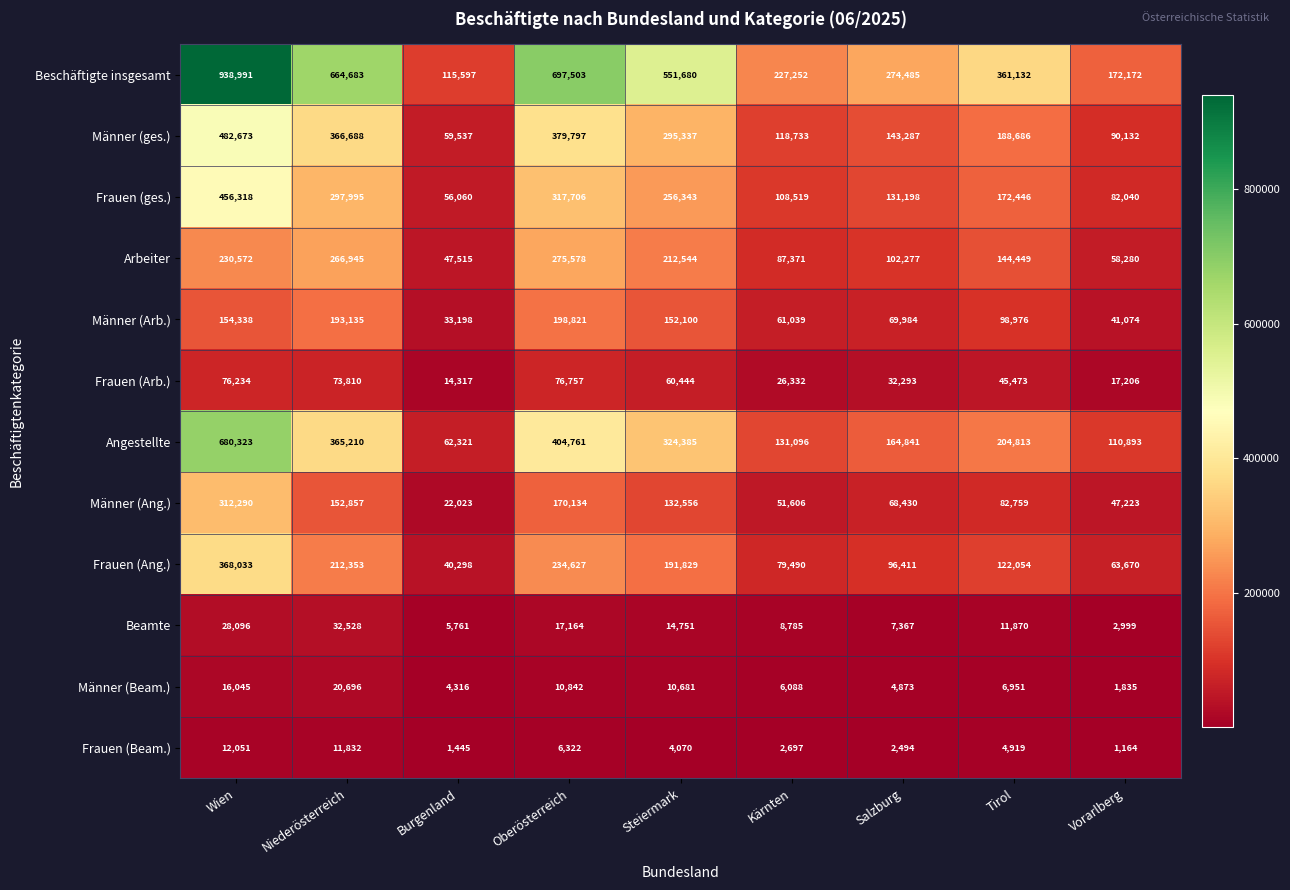

How many values in the Beamte series are below 11870?

4